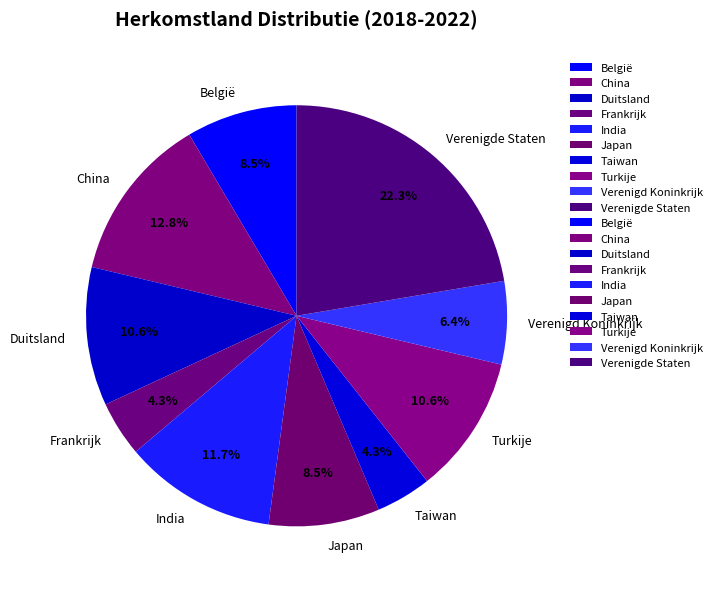

Which slice is the largest?

Verenigde Staten